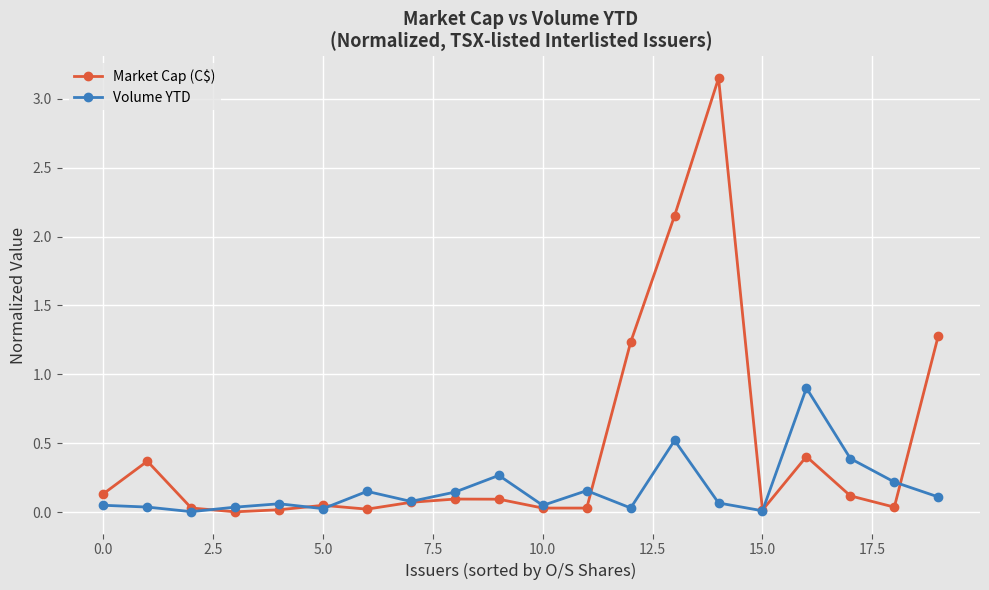

Which series has the largest total across all categories?

Market Cap (C$)